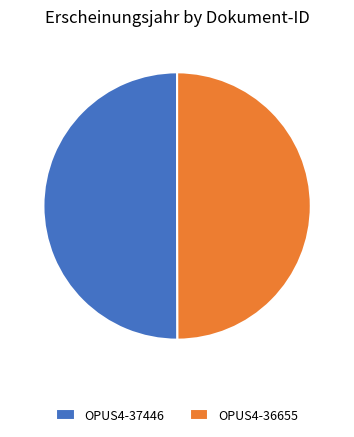

Combined, do OPUS4-36655 and OPUS4-37446 account for over 50%?

Yes